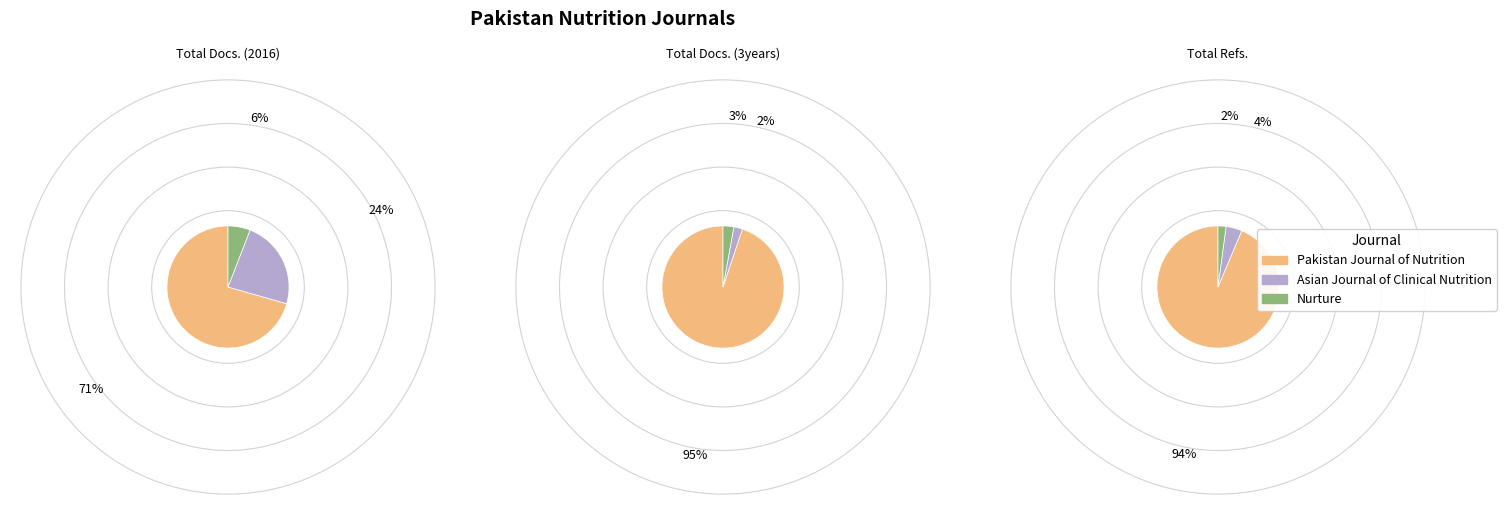

Count the number of slices in the pie.

3